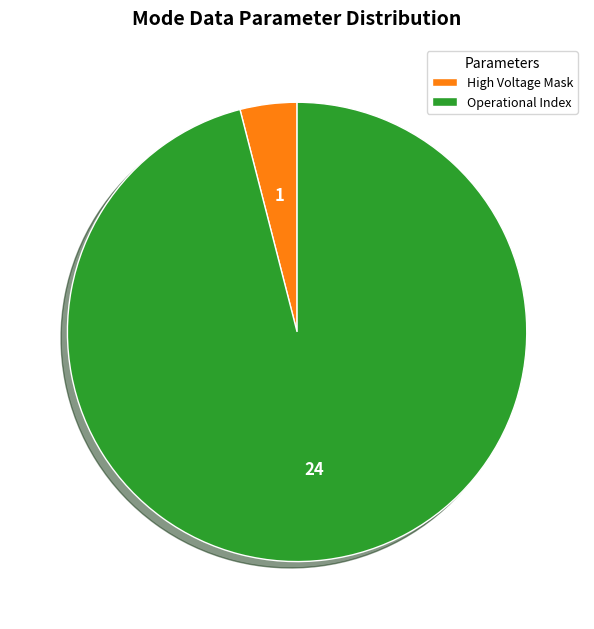

Which category has the smallest portion of the pie?

High Voltage Mask